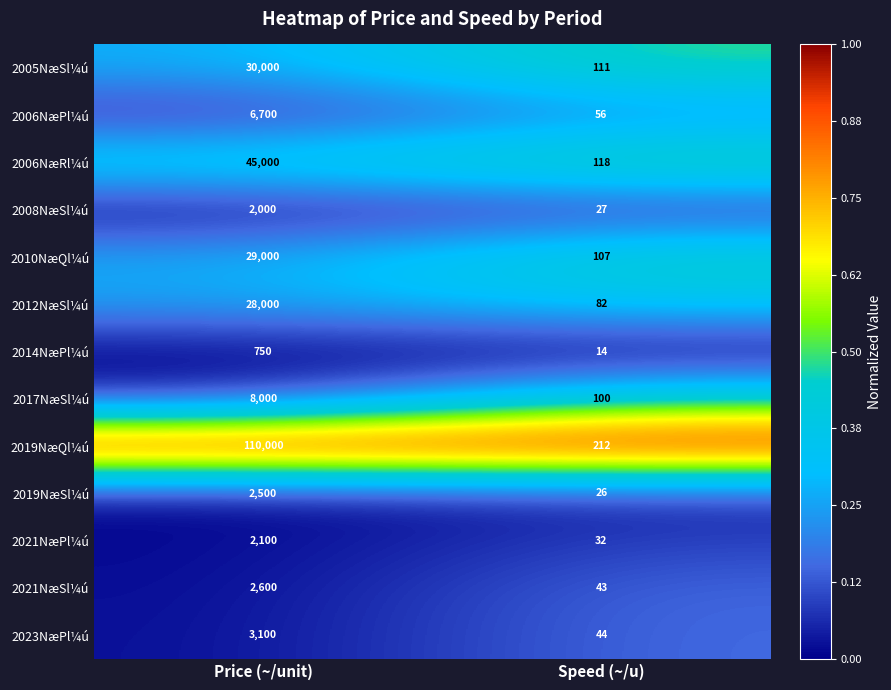

Which series has the widest spread of values?

2019NæQl¼ú